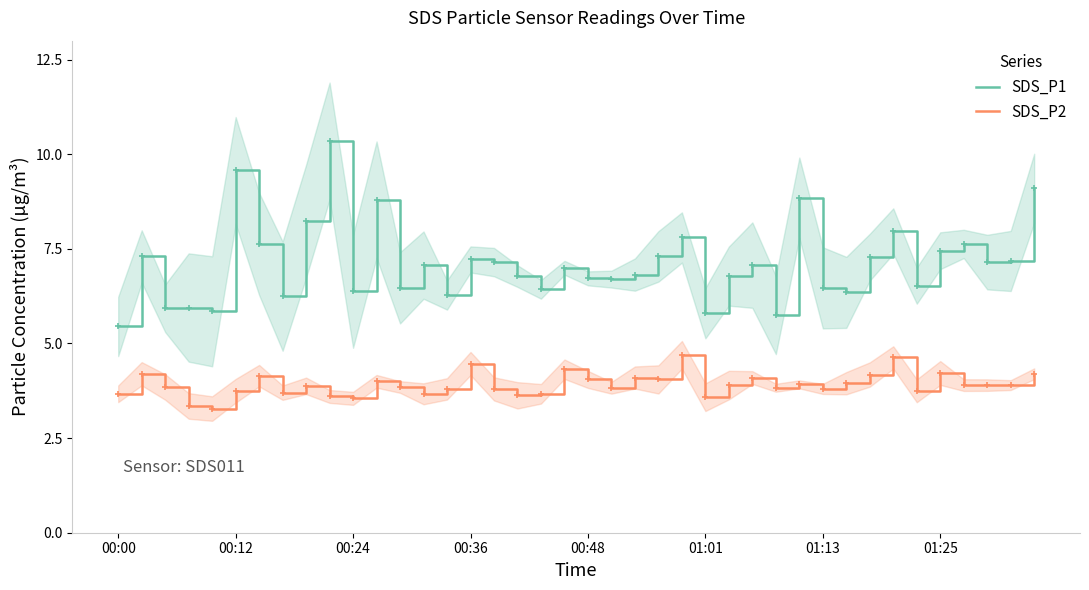

What is the difference between the highest and lowest values at 18?

2.8